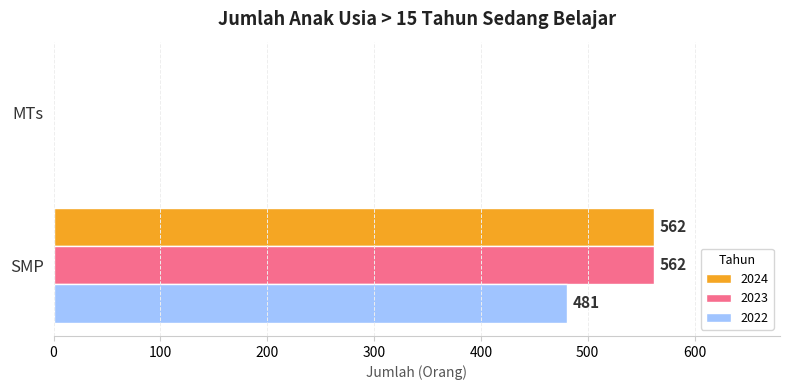

What is the sum of all 2023 values?

562